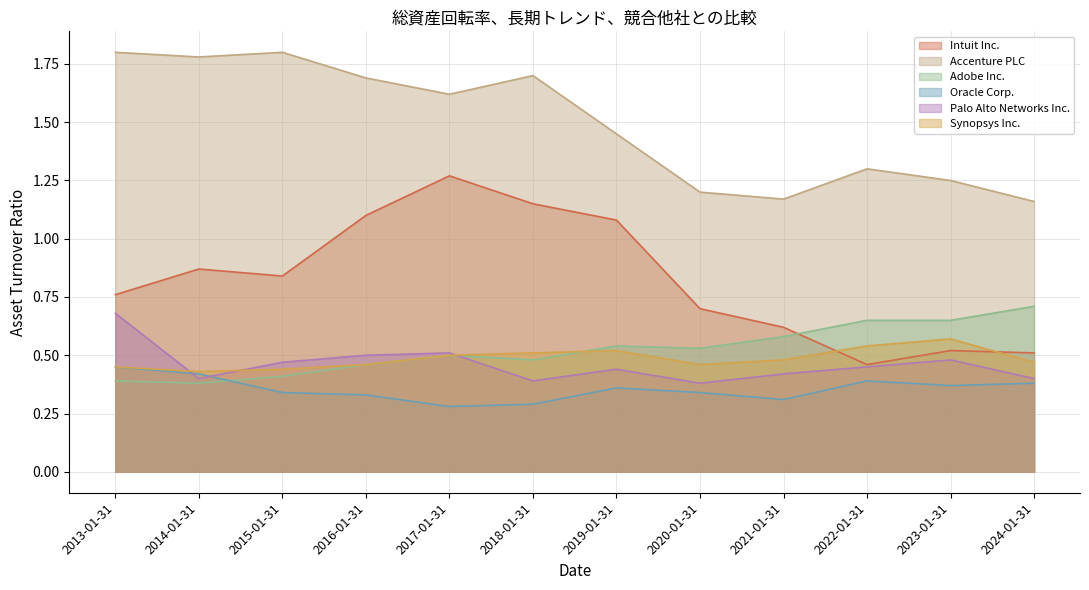

How many distinct data groups are displayed?

6